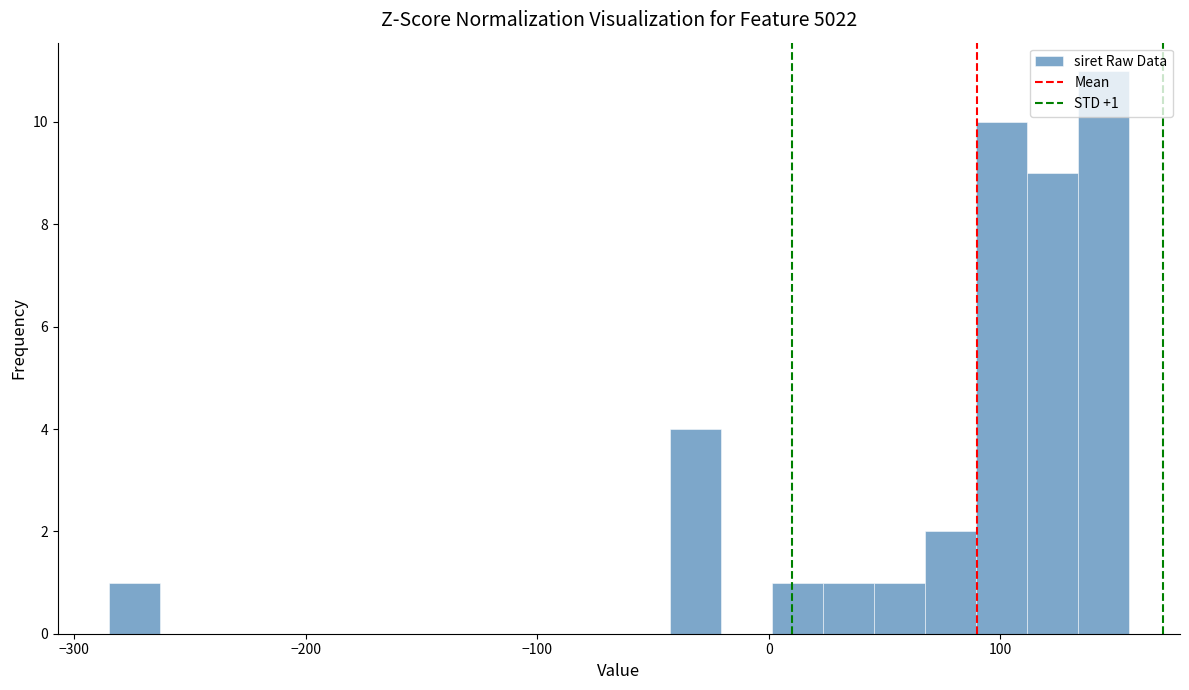

Around what value on the x-axis is the tallest bar? Give the approximate position of its centre, as read against the axis.

140